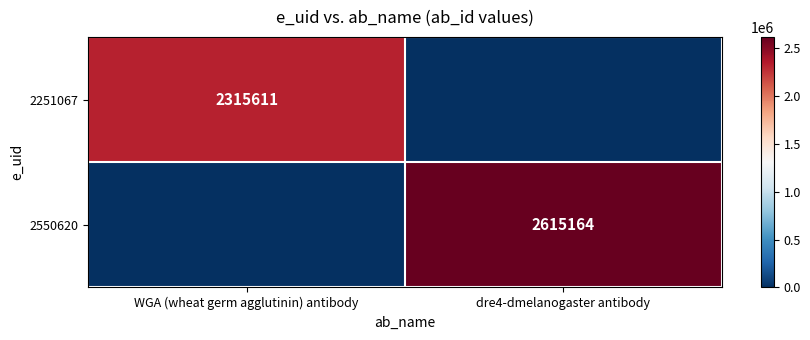

The 2550620 series shows 2615164 at dre4-dmelanogaster antibody. True or false?

True